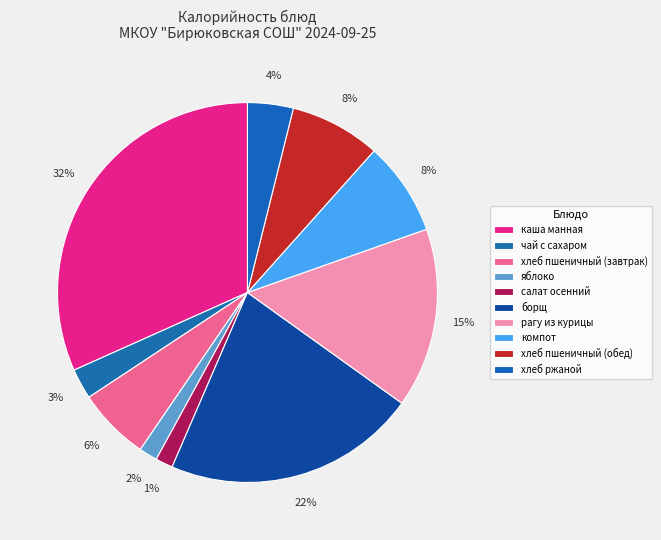

How many slices are in this pie chart?

10